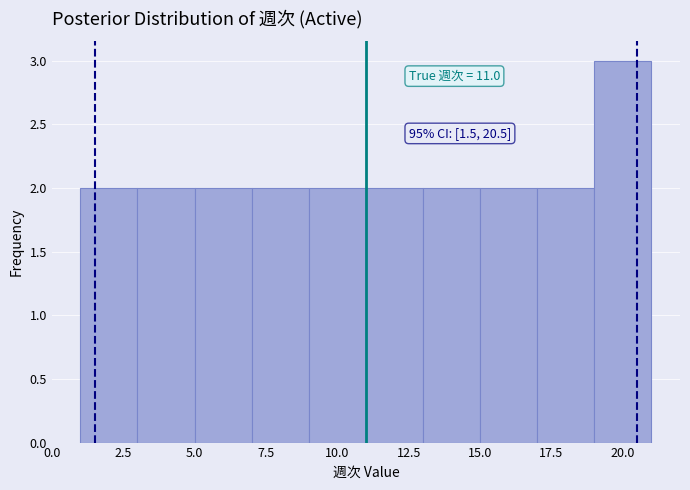

Which range on the x-axis has the tallest bar?

19 to 21